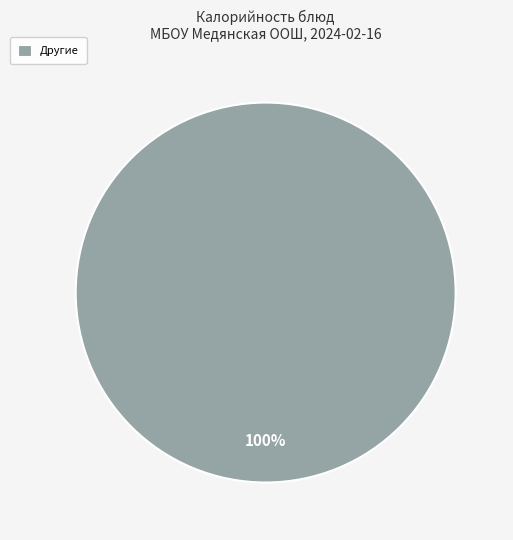

True or false: Другие accounts for 90% of the total.

False